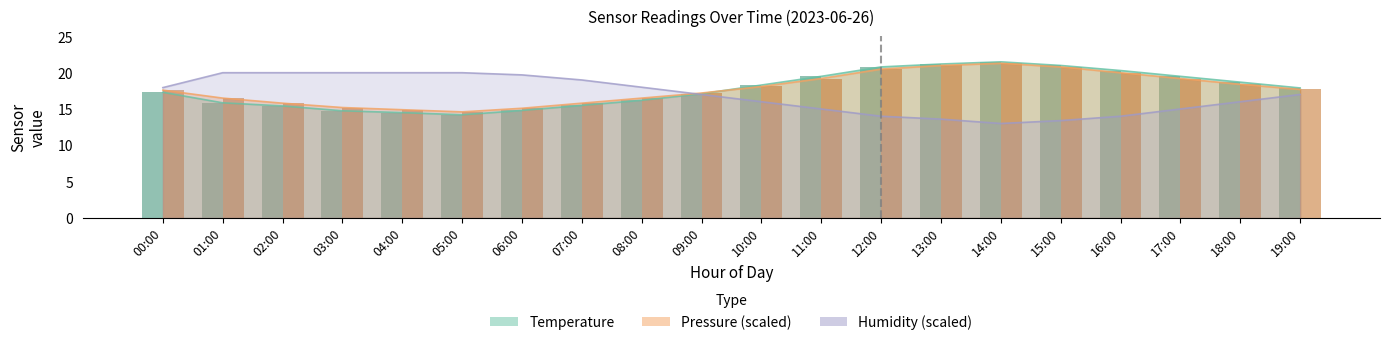

What is the difference between the highest and lowest values at 13:00?

7.6